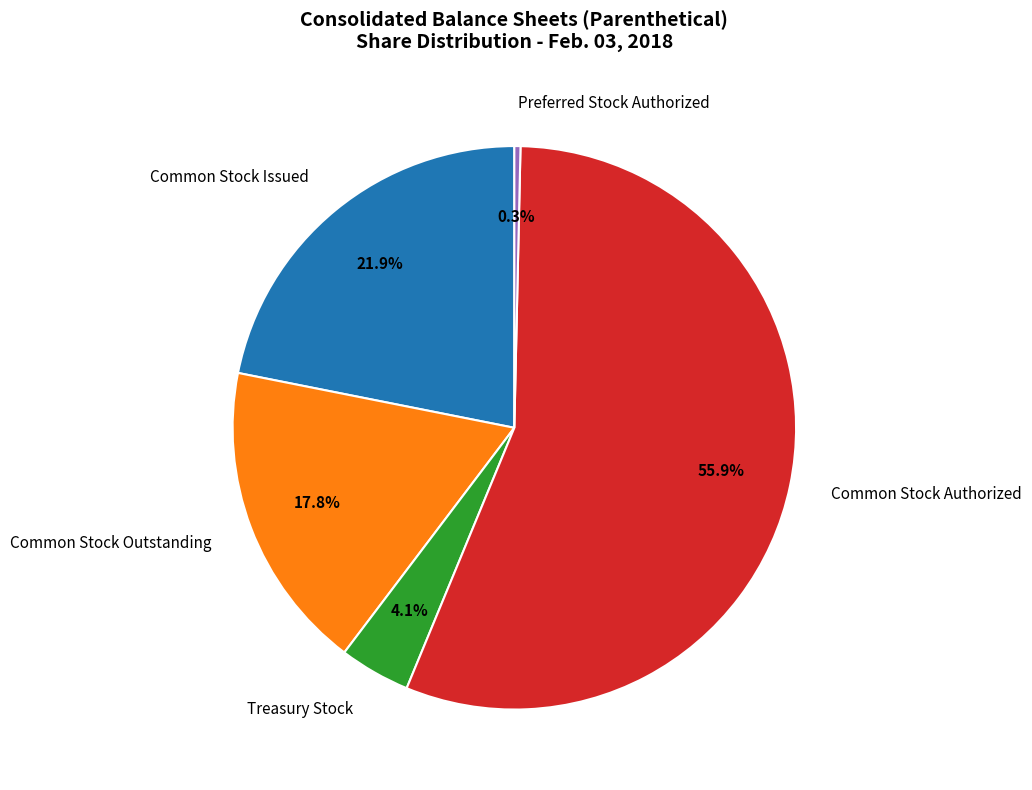

Approximately how many times larger is the value at Common Stock Outstanding compared to Preferred Stock Authorized?

51.0